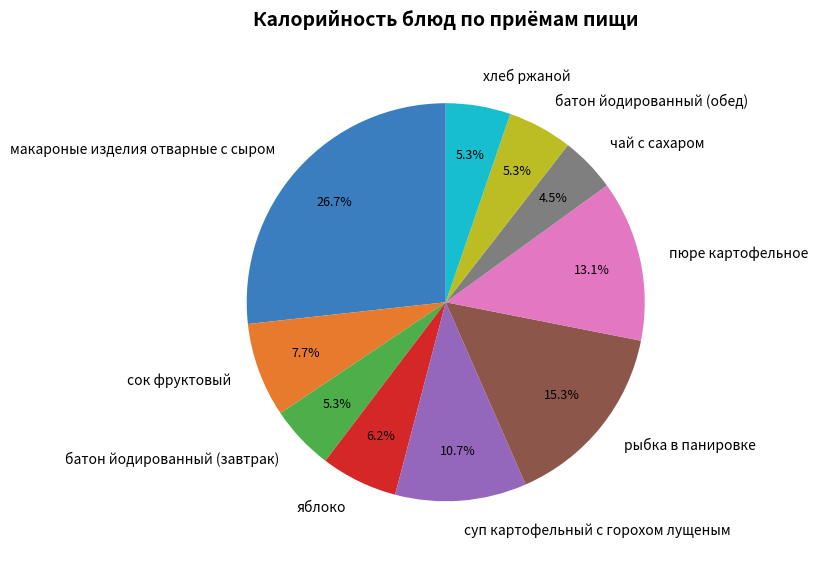

Is чай с сахаром the majority of the pie?

No